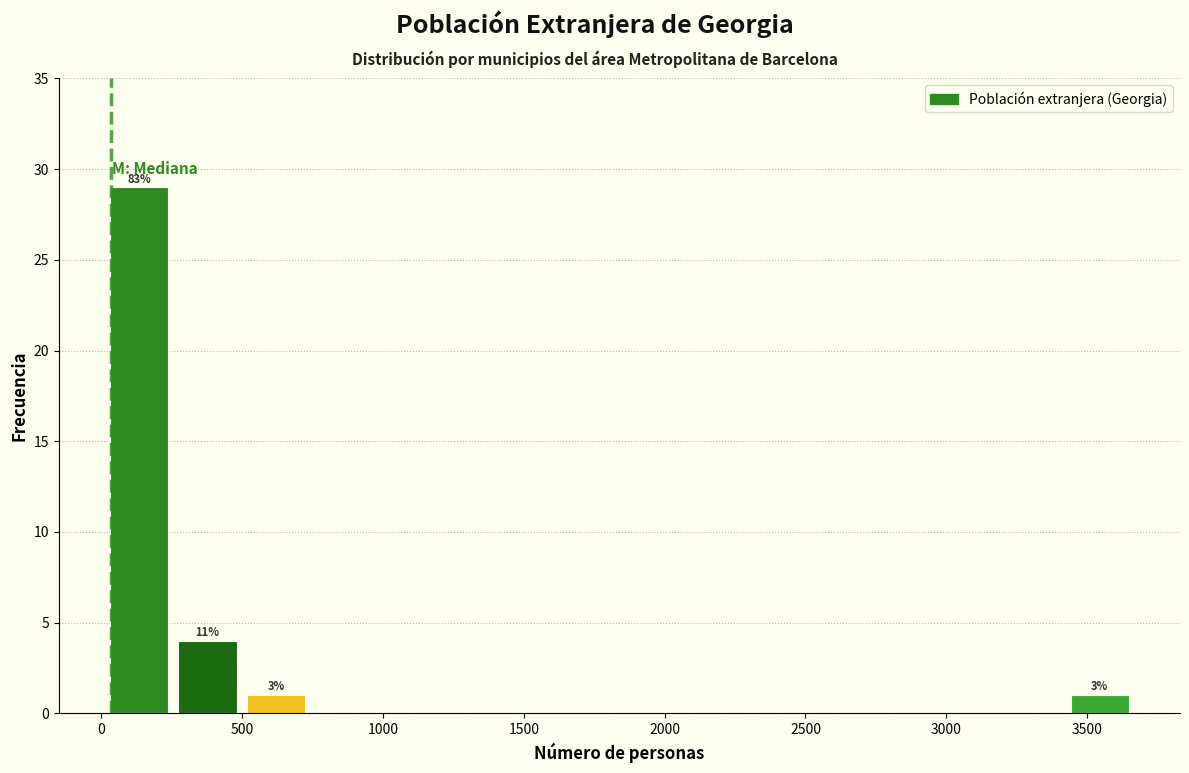

Over which range of the x-axis is the bar tallest?

0 to 250